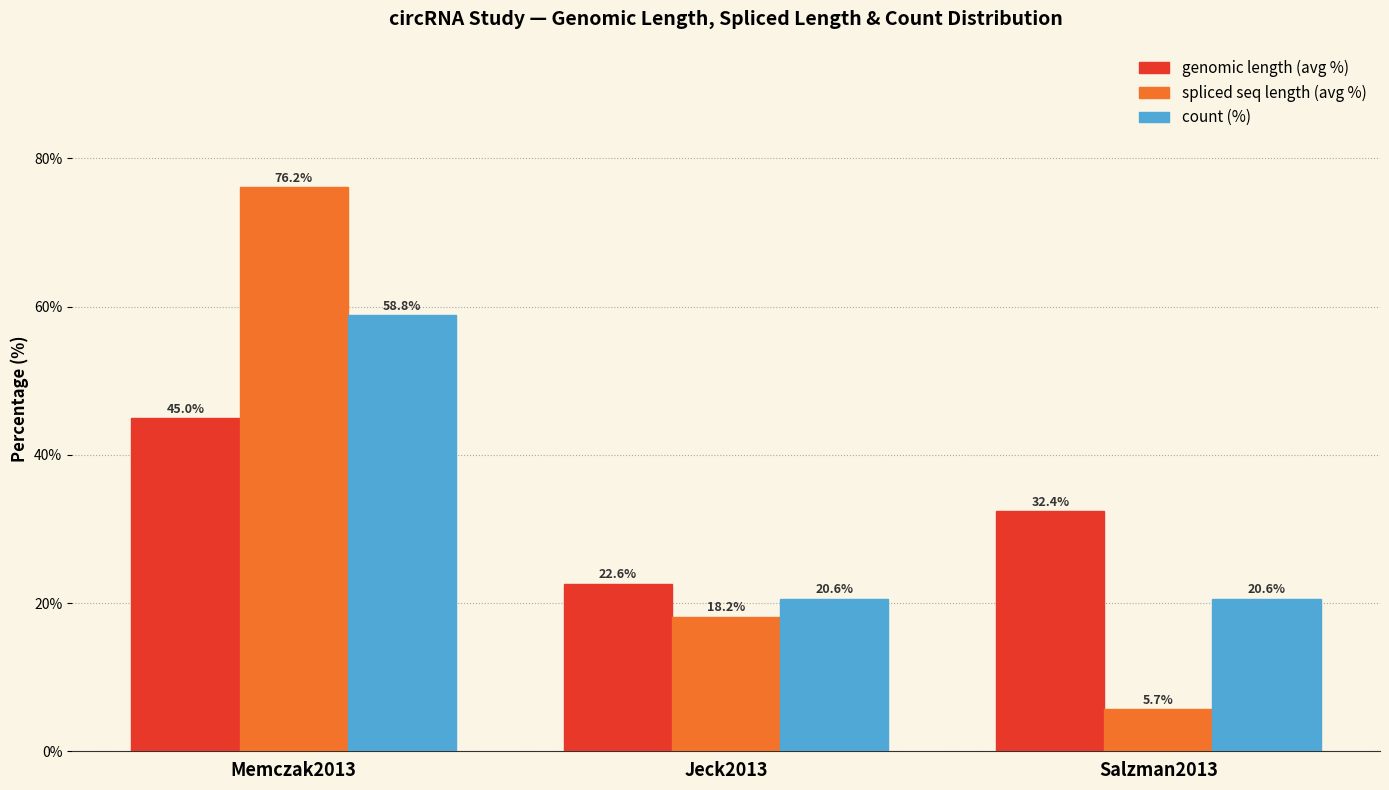

At which label does genomic length (avg %) reach its peak?

Memczak2013